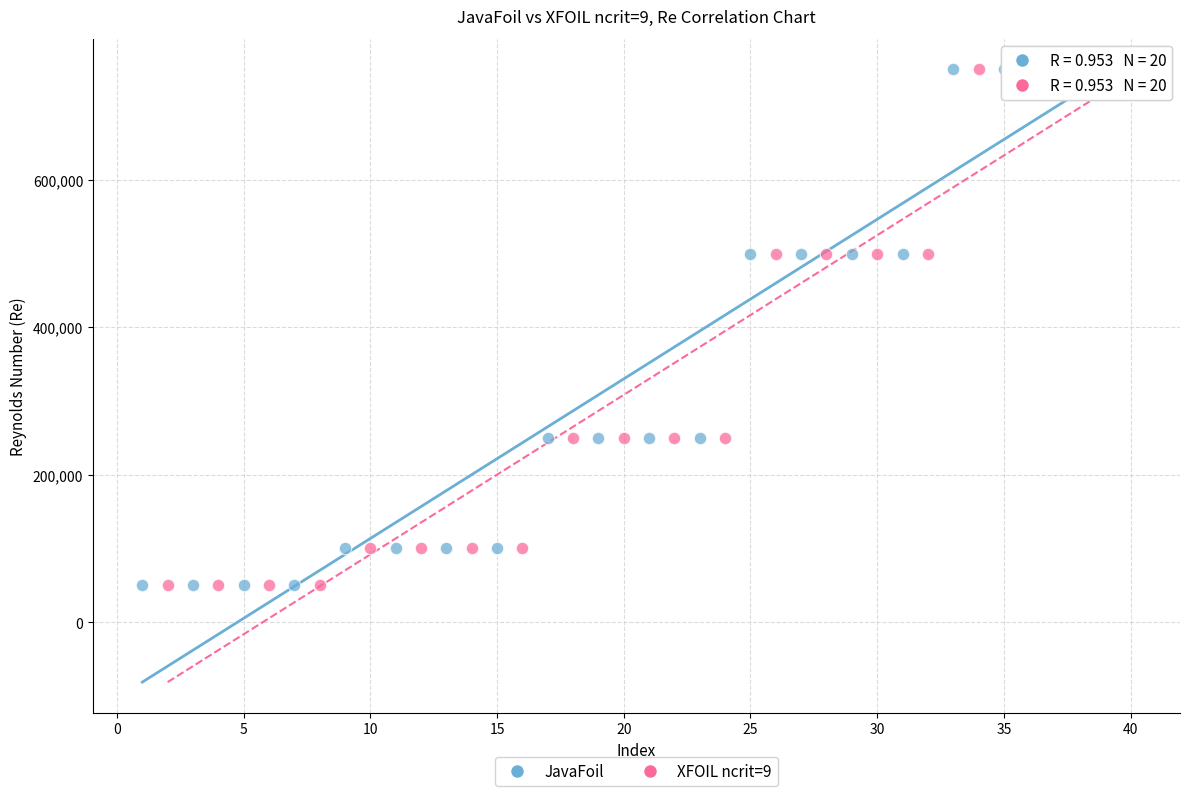

What are all the series names shown in the legend?

JavaFoil, XFOIL ncrit=9